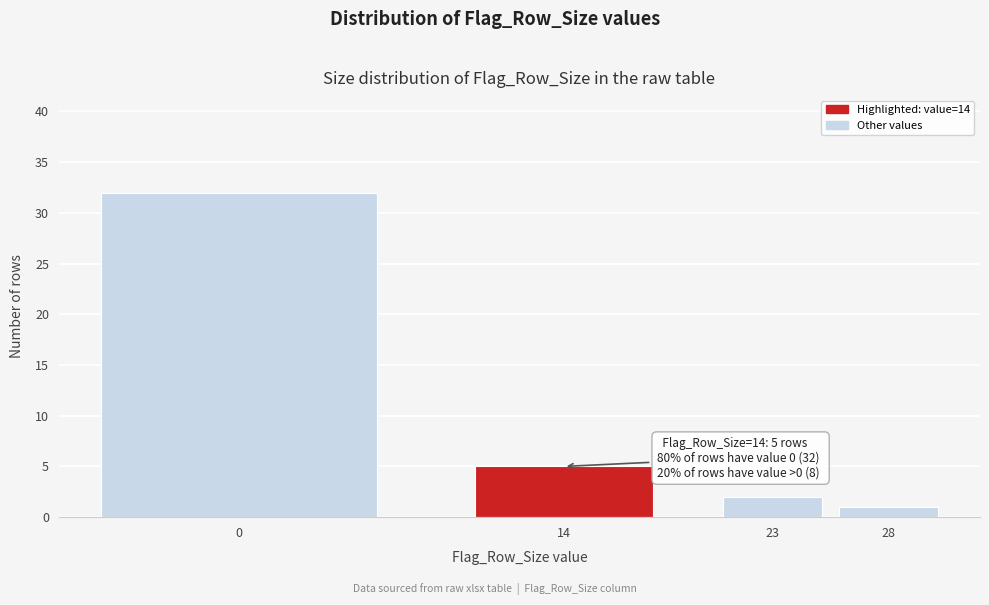

Reading left to right, what are all the values shown in this chart?

0=32	14=5	23=2	28=1